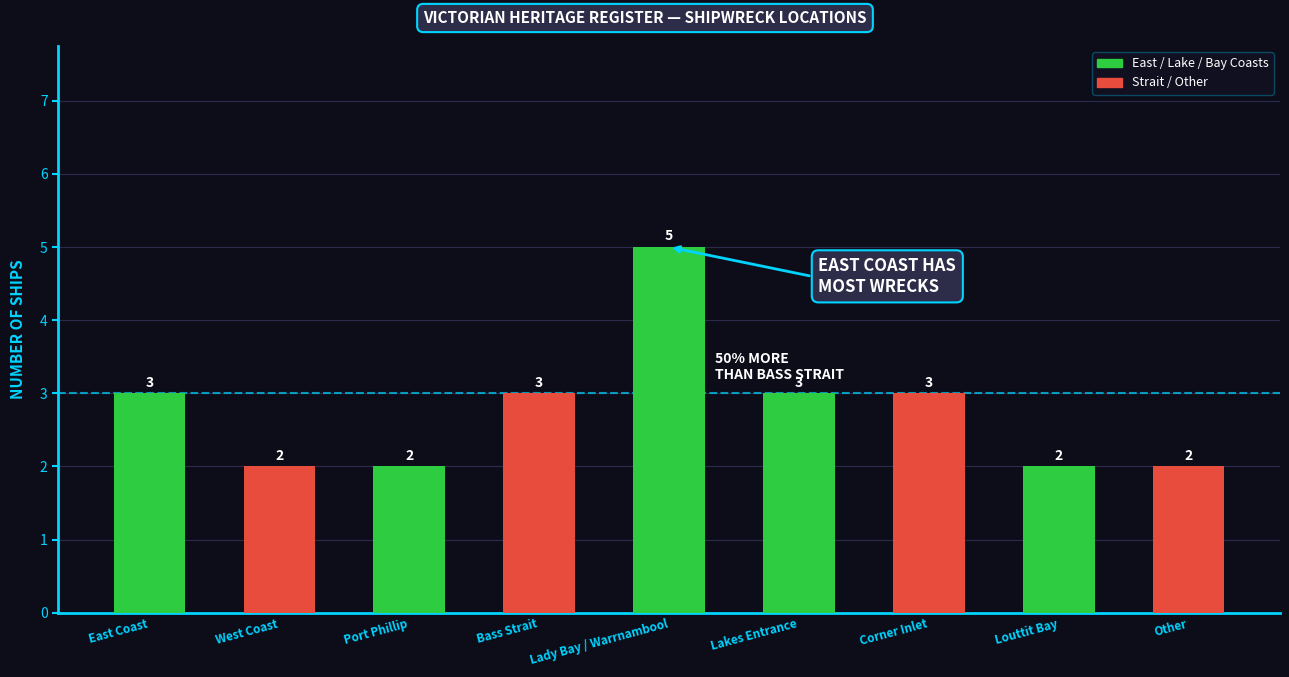

How many values are between 2 and 3?

8